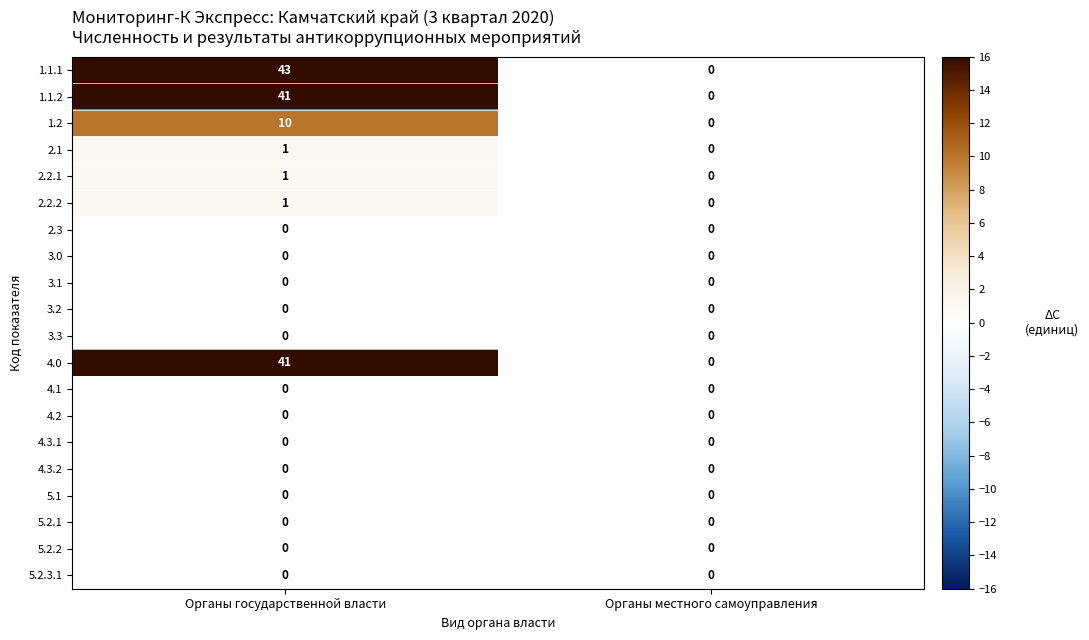

The value of 2.1 at Органы государственной власти is 1. True or false?

True